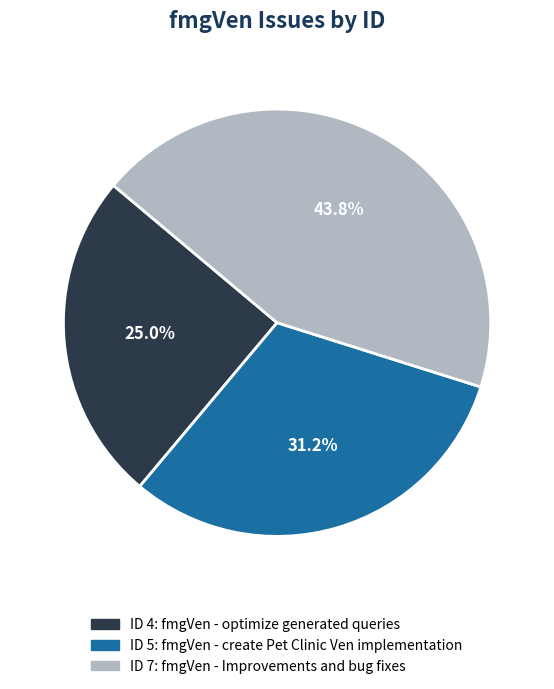

To the nearest percent, what is the difference between the largest and smallest slice percentages?

19%